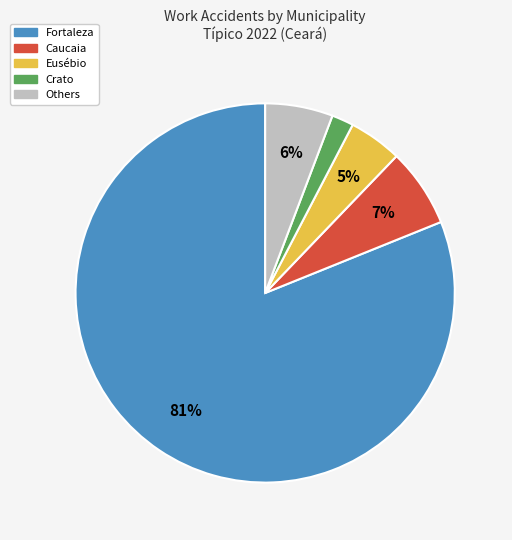

Is there a majority slice in this chart?

Yes